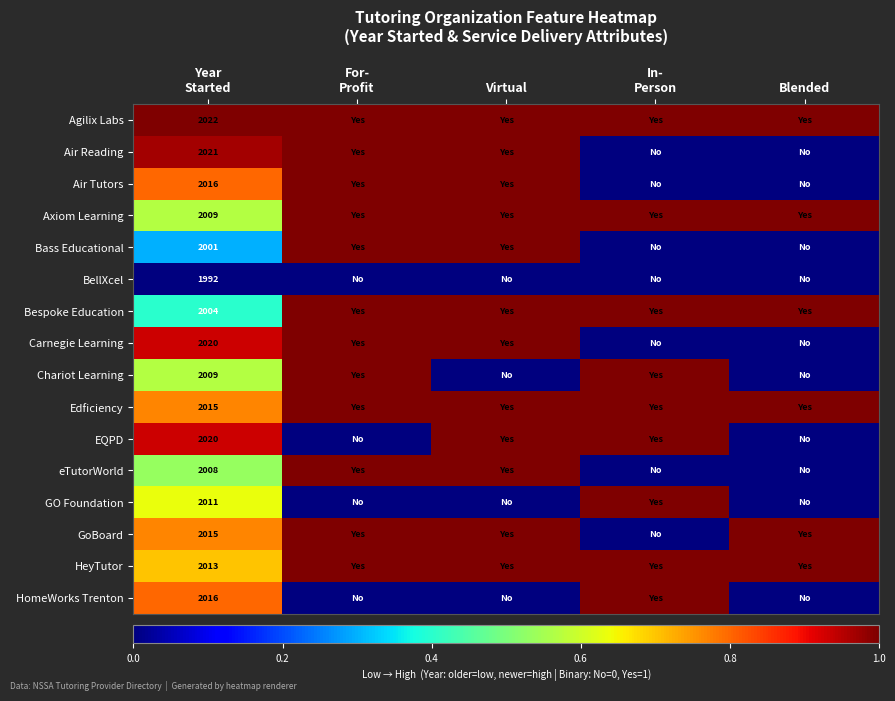

What is the spread (max minus min) of values at For-
Profit?

1.0